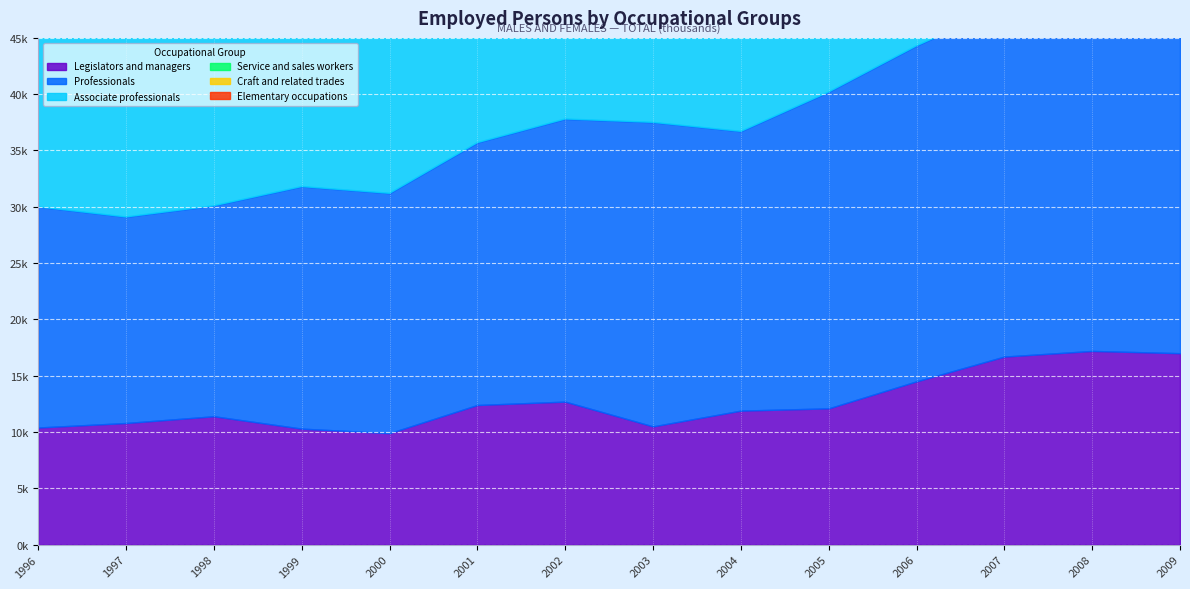

How many data points does each series have?

14